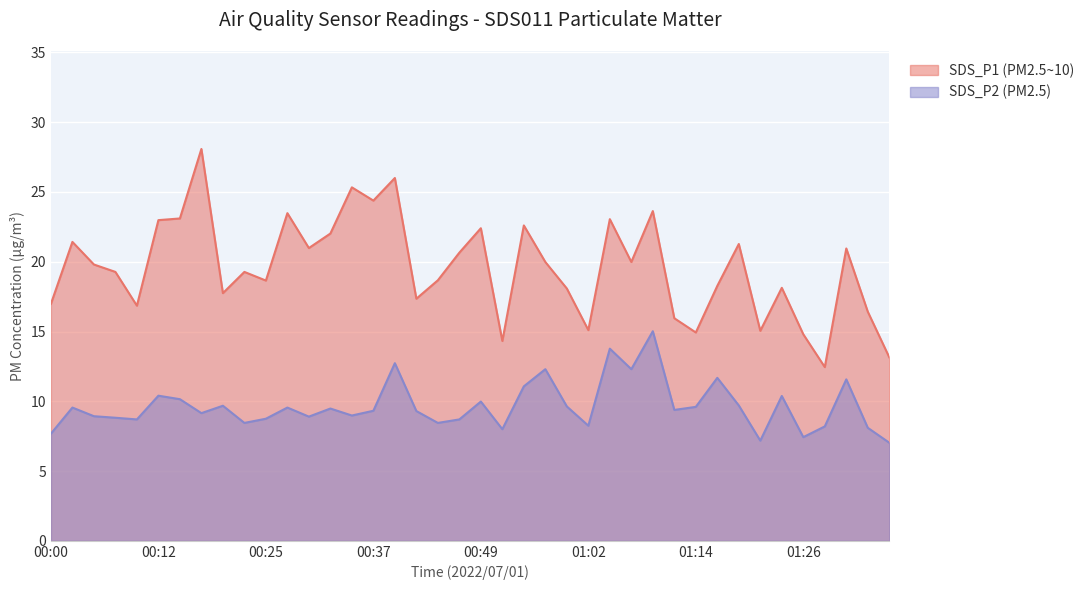

Read the SDS_P2 value at 00:15.

10.2